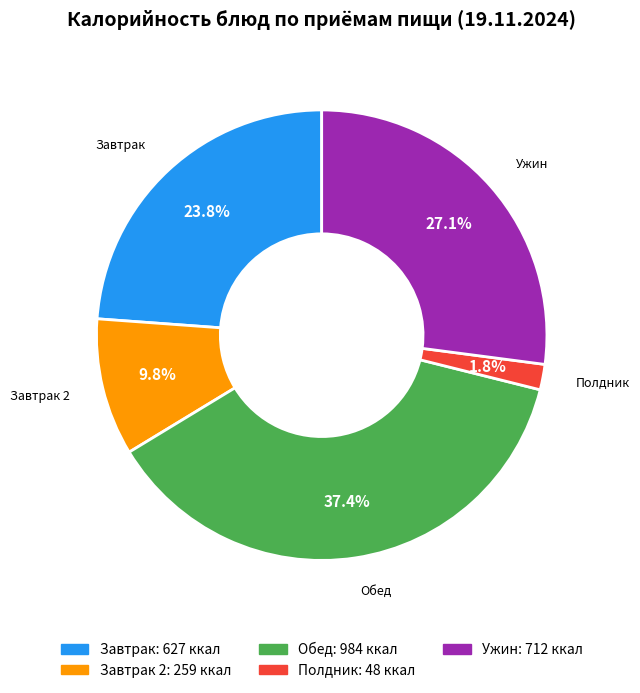

What percentage is NOT represented by Обед?

62.6%